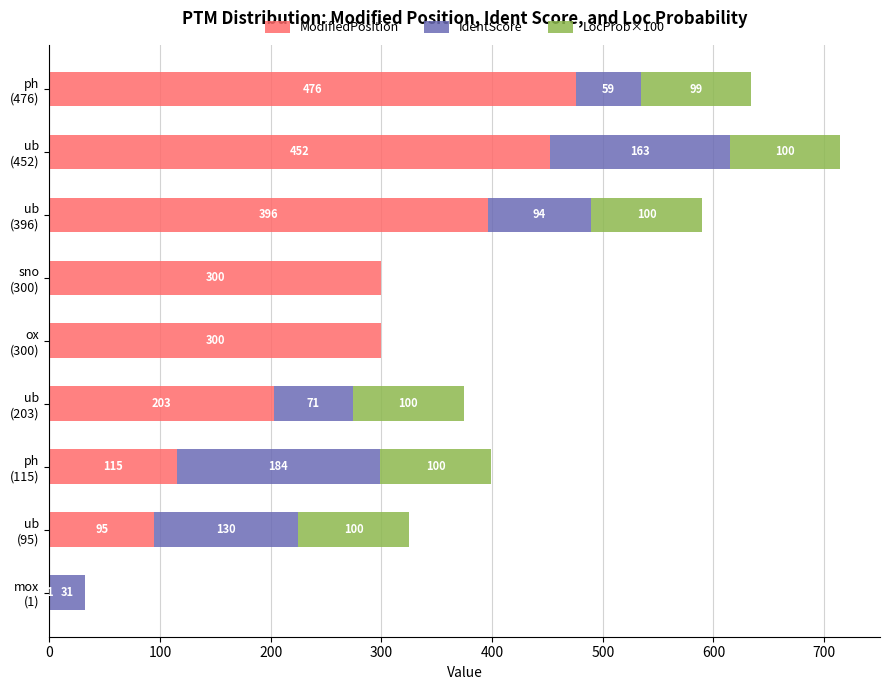

What is the maximum value for ModifiedPosition?

476.0